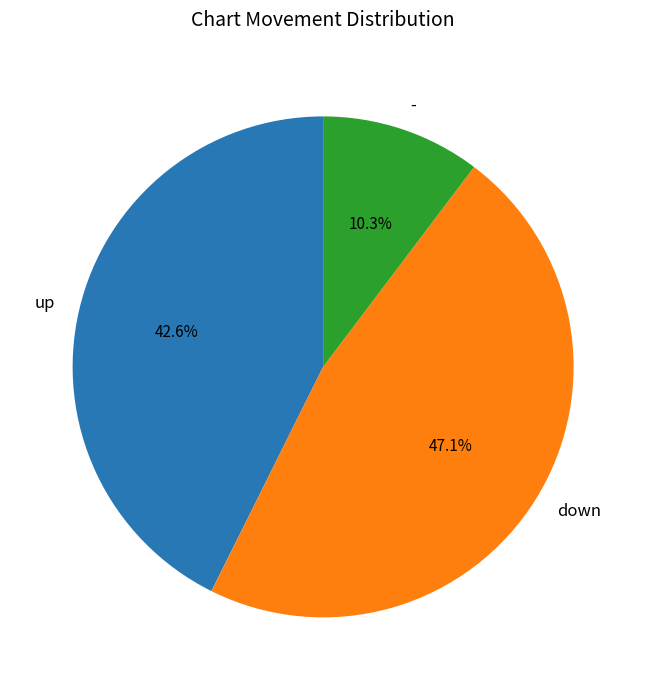

The - slice represents 1% of the pie. True or false?

False